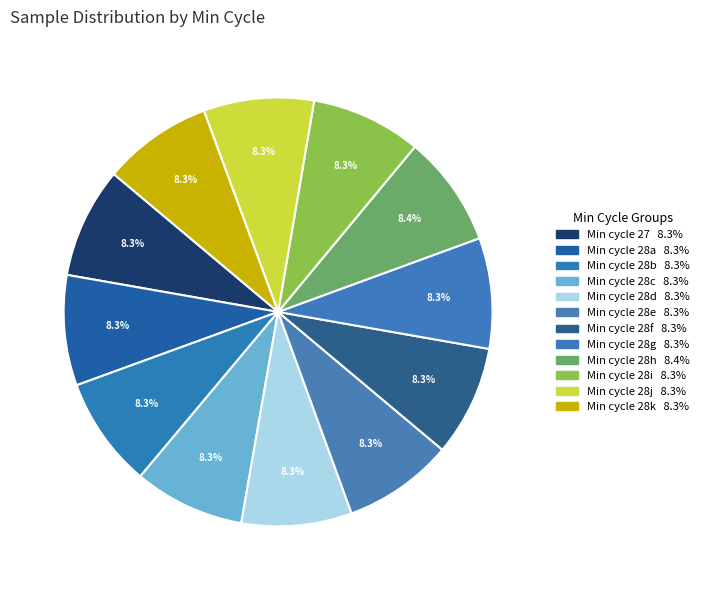

Count the number of slices in the pie.

12